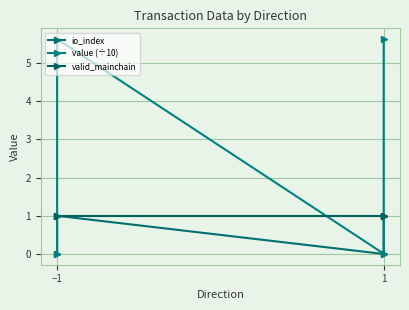

List the series in order of their overall mean, lowest first.

io_index, valid_mainchain, value (÷10)